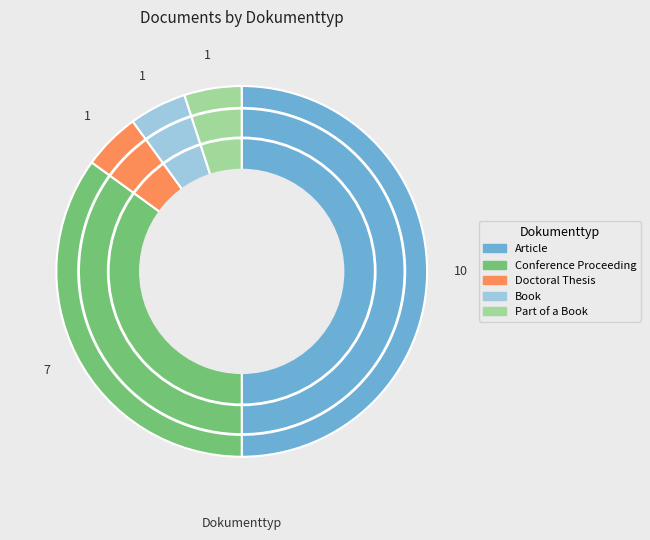

Between Doctoral Thesis and Conference Proceeding, which is larger?

Conference Proceeding